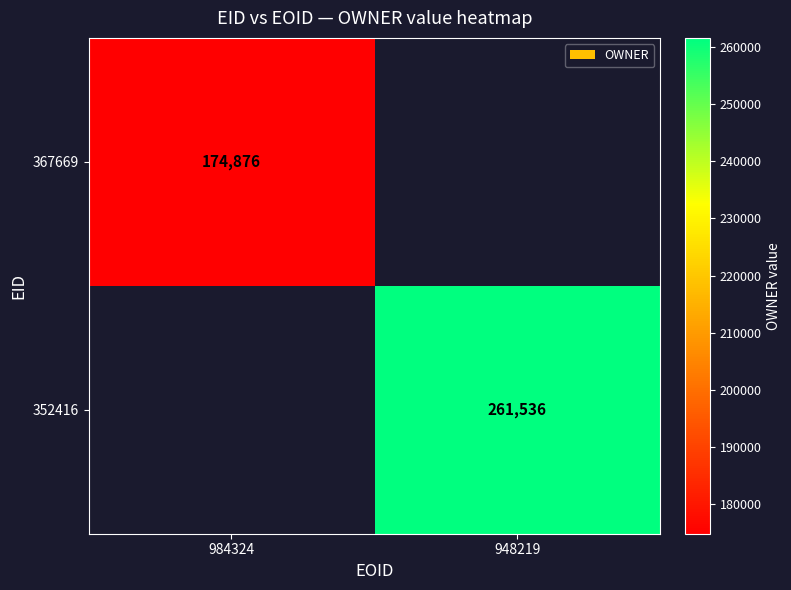

Is it true that 367669 equals 174876 at 984324?

True